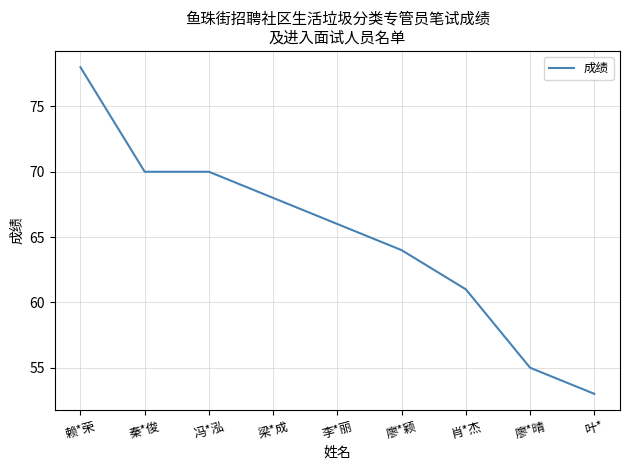

What value does the data have at 肖*杰, to the nearest 10?

60